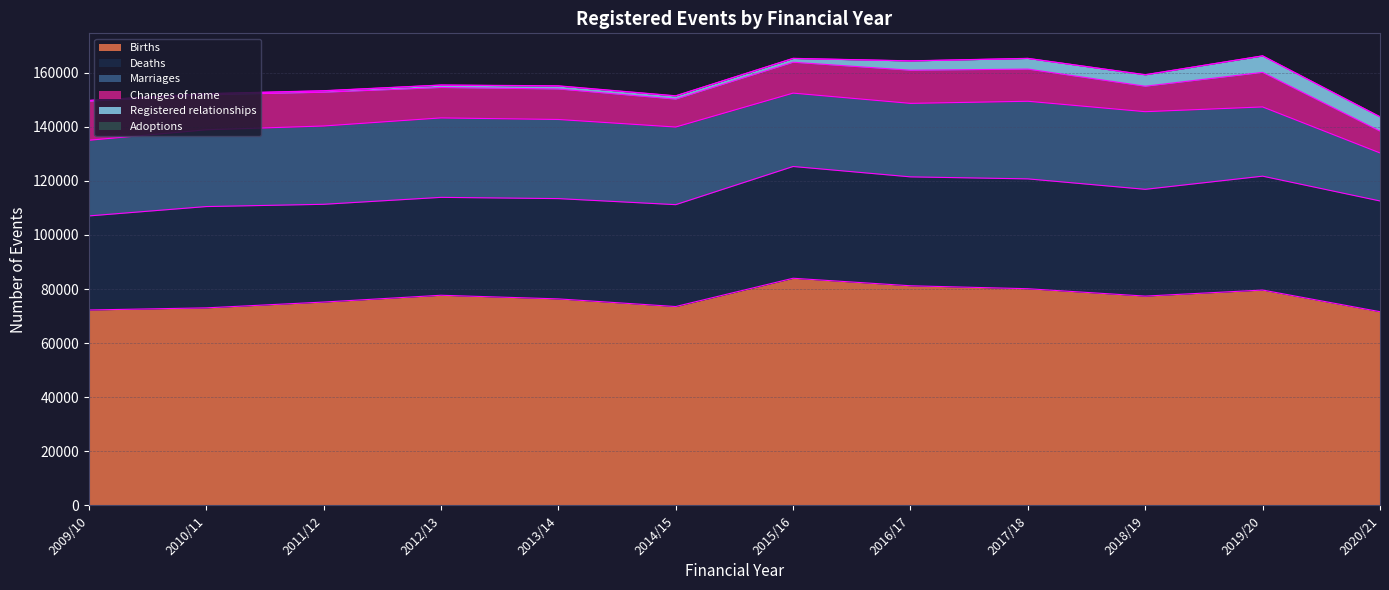

How many lines are shown in the chart?

6